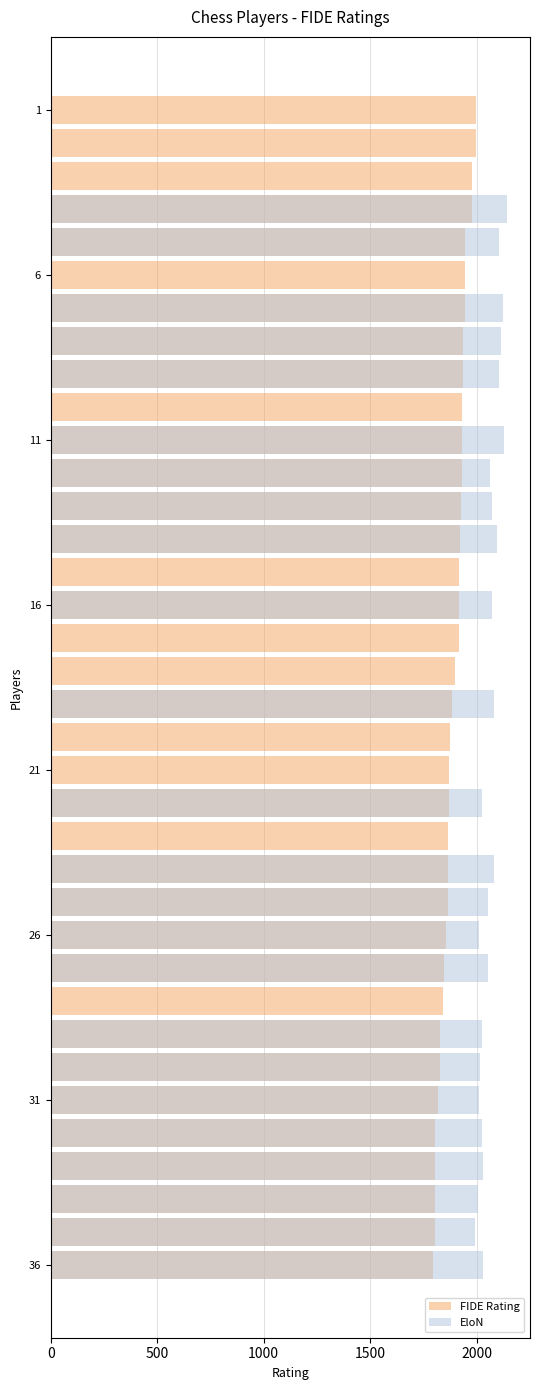

What is the minimum value for FIDE Rating?

1795